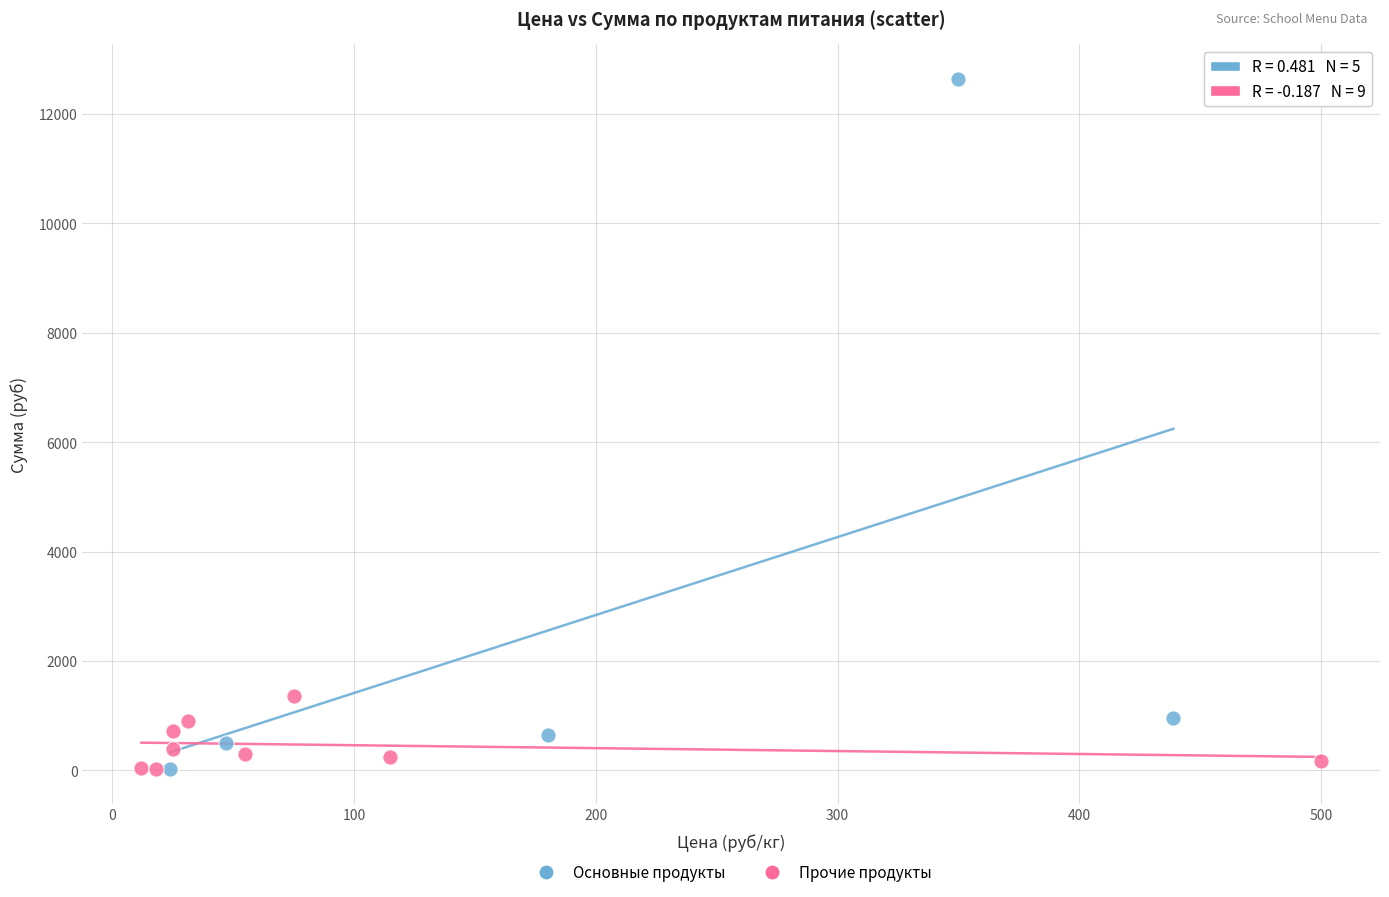

Which series has the widest spread of Y values?

Основные продукты